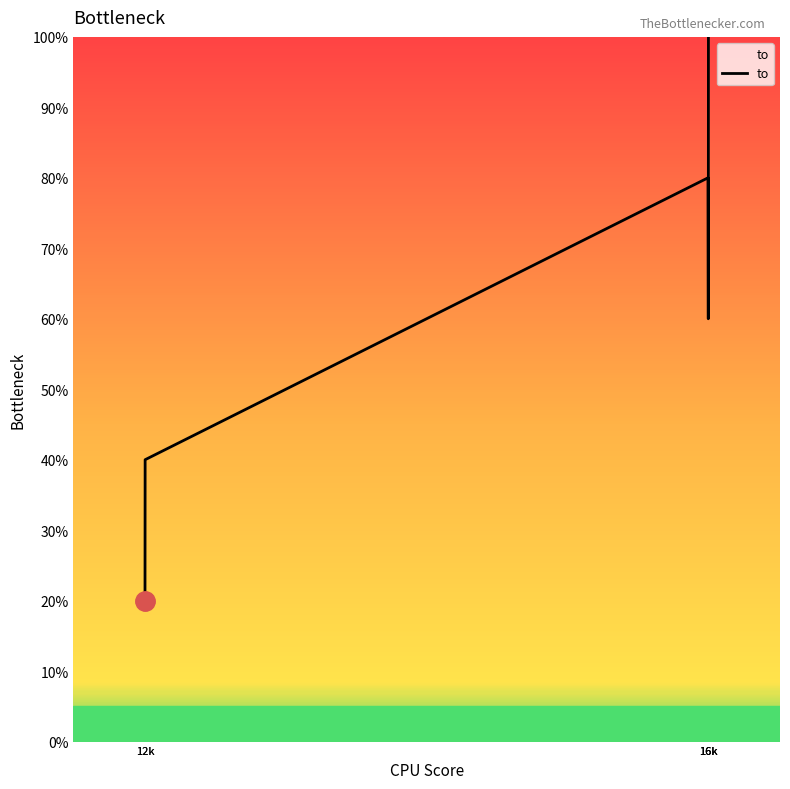

What is the sum of all values?

300